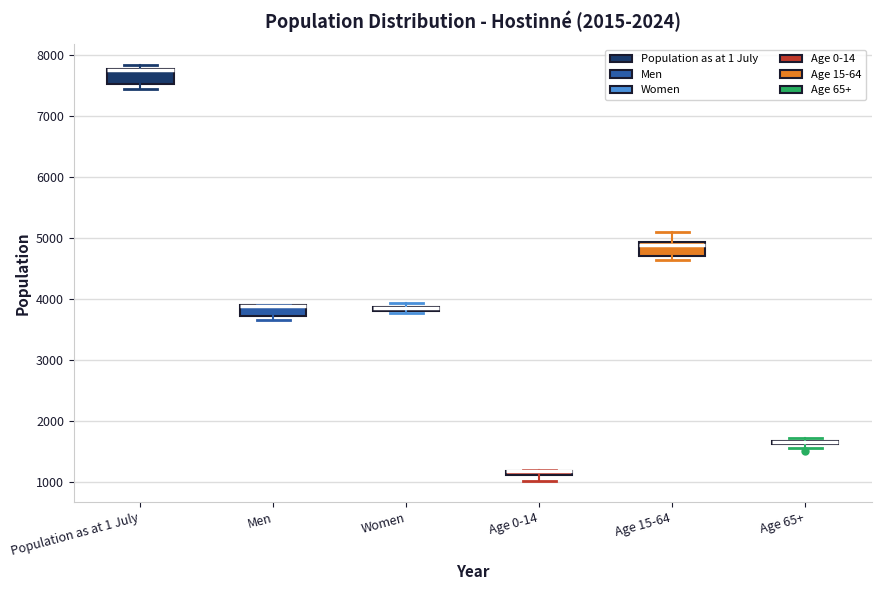

Where is the lower edge of the box for Population as at 1 July on the y-axis? The values are not printed on the chart, so give them approximately, as read against the axis.

7500